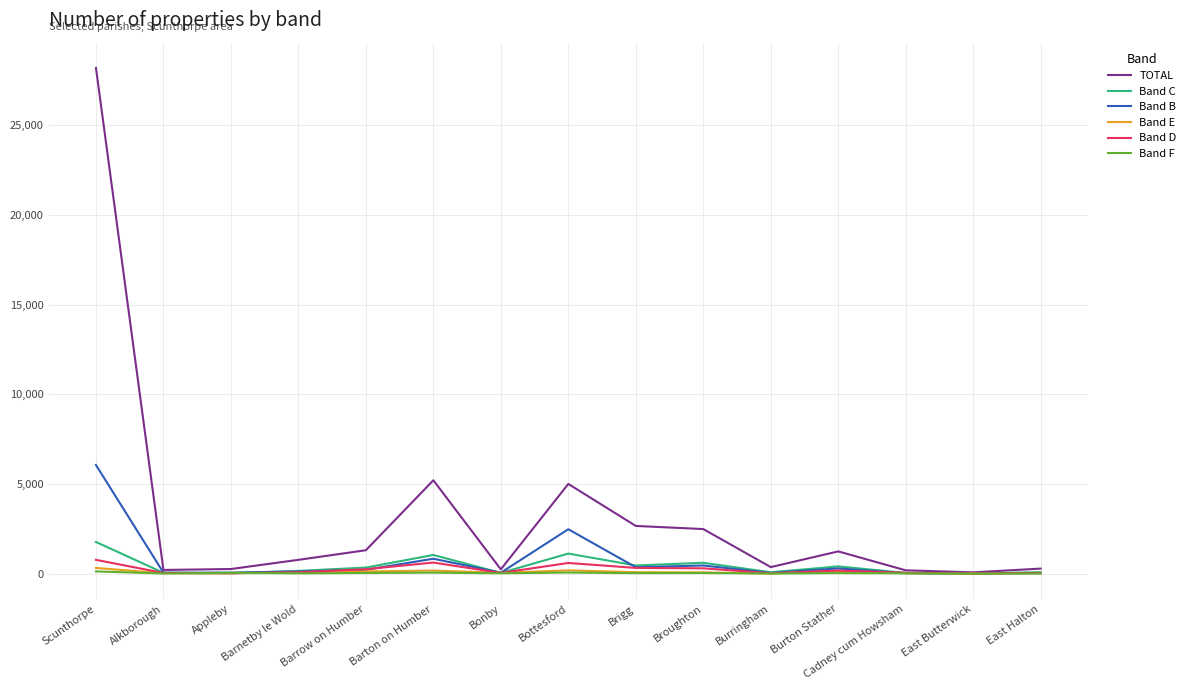

Which series has the largest total across all categories?

TOTAL